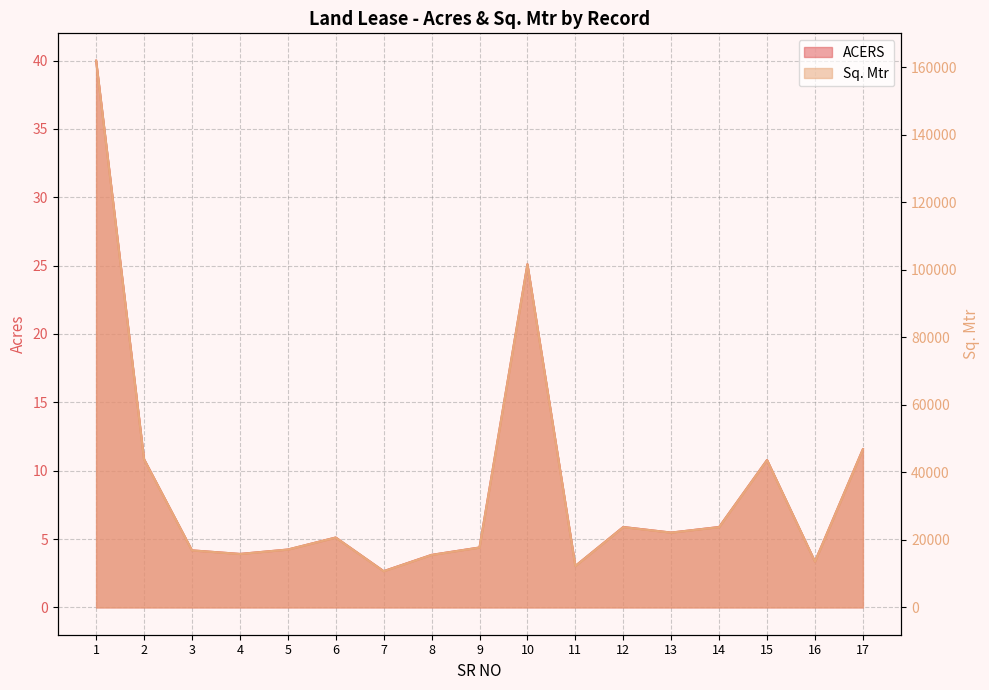

Reading right to left, list all the values displayed in this chart.

ACERS: 11.6	3.4	10.8	5.9	5.5	5.9	3.0	25.1	4.4	3.8	2.6	5.1	4.2	3.9	4.2	10.8	40.0
Sq. Mtr: 46825.0	13576.0	43622.0	23780.0	22154.0	23780.0	12257.0	101595.0	17732.0	15542.0	10710.0	20692.0	17135.0	15823.0	16891.0	43853.0	161880.0